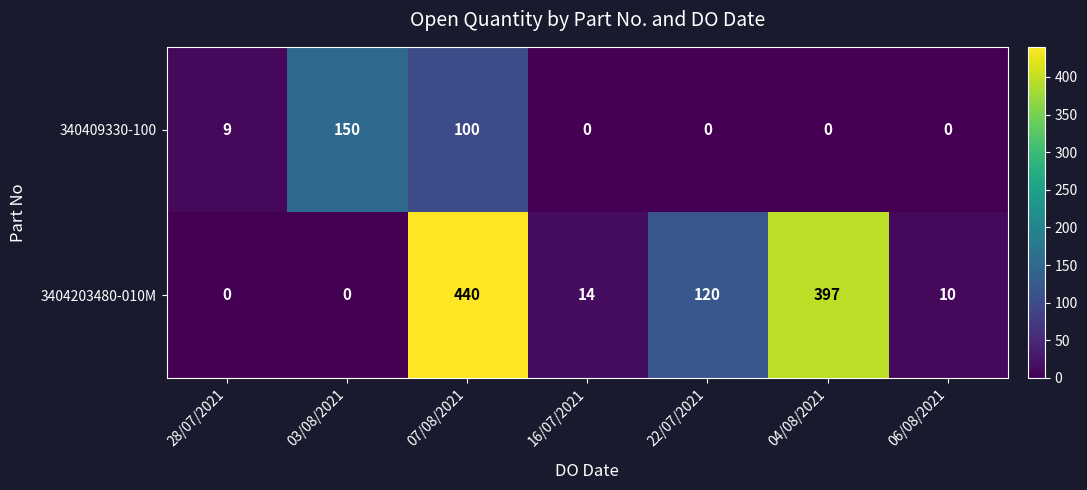

What is the difference between the maximum and minimum values in the 3404203480-010M series?

440